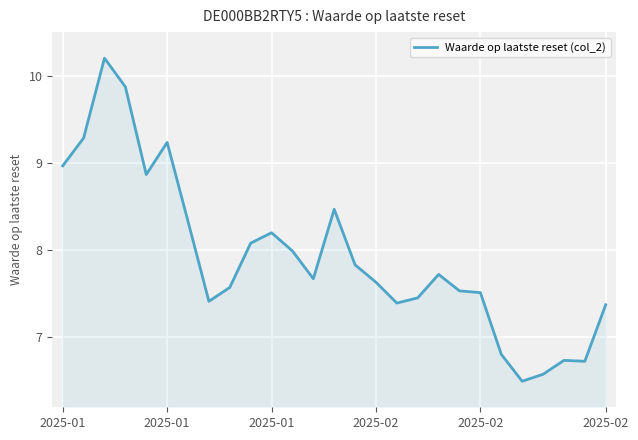

What is the difference between the maximum and minimum values?

3.7